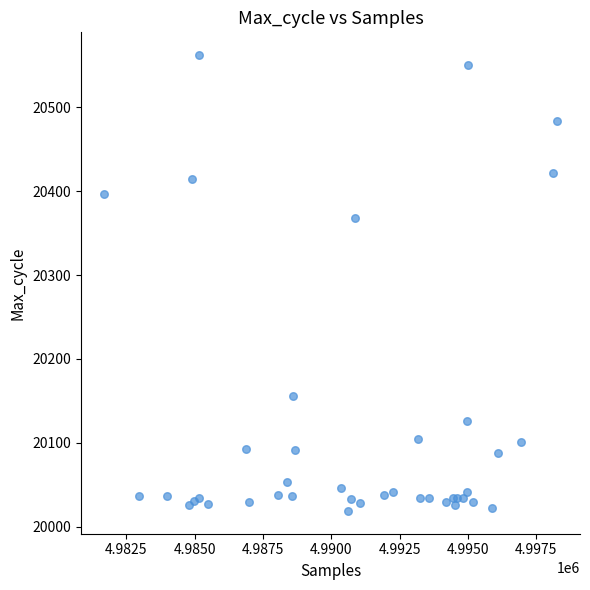

What Y value in the scatter plot is closest to 20290?

20368